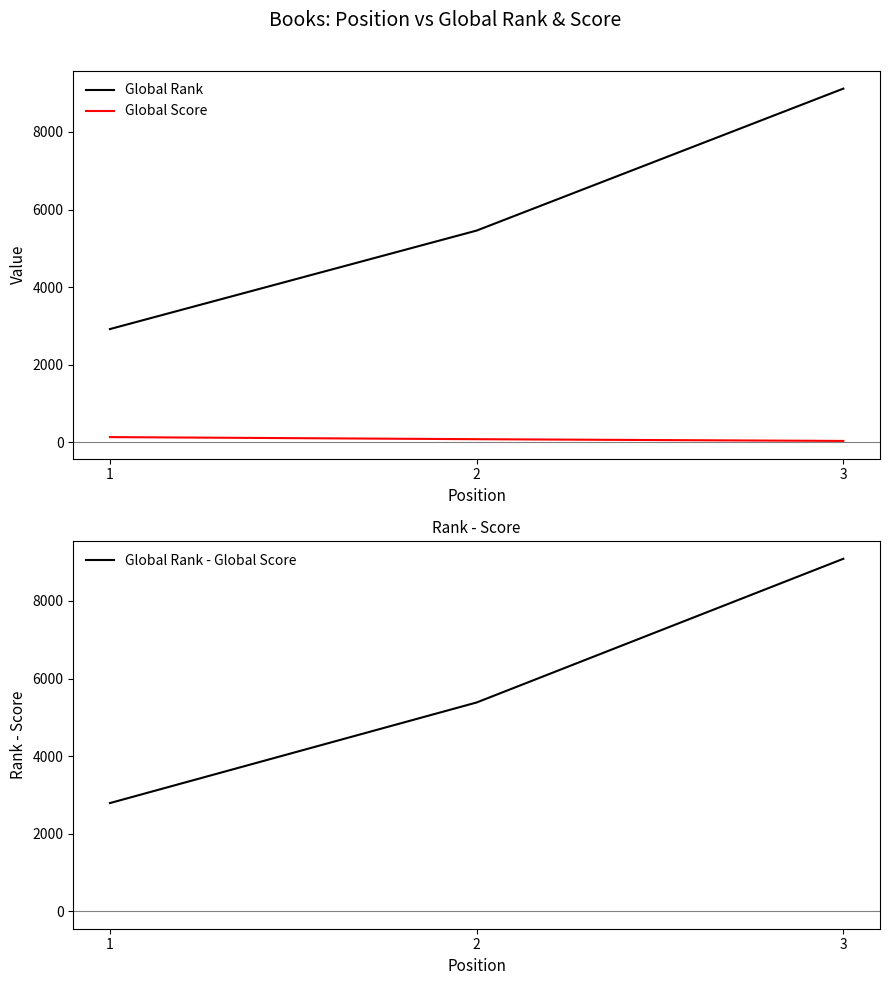

Rank the categories by Global Score value from highest to lowest.

1, 2, 3